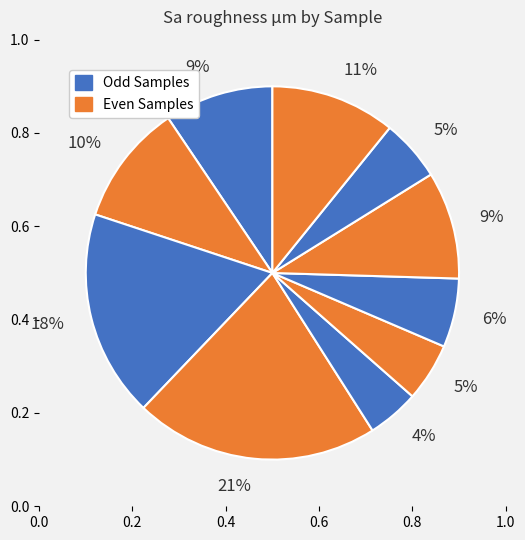

Is 9 the majority of the pie?

No